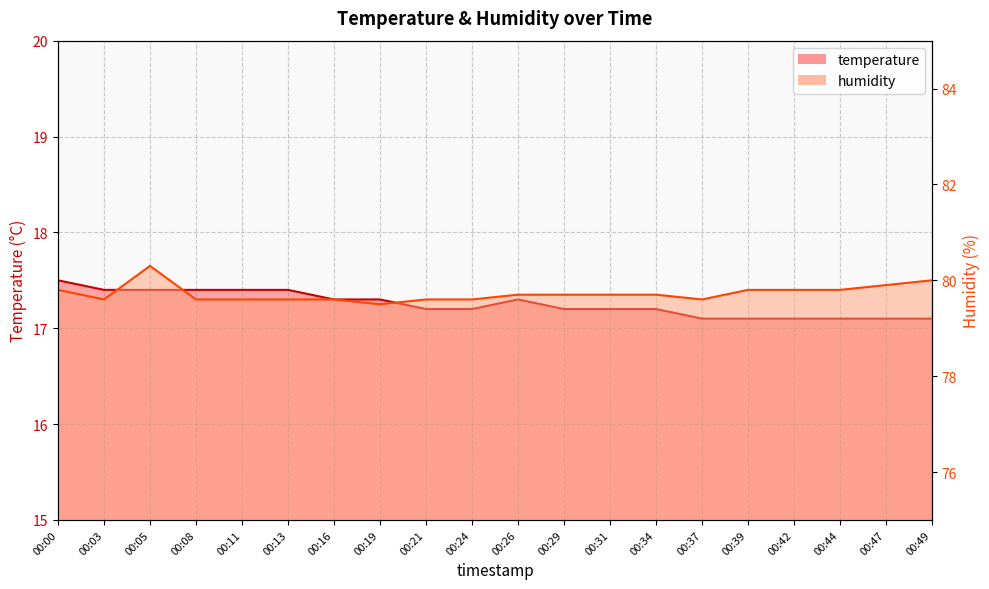

What is the average value of the humidity series?

79.7